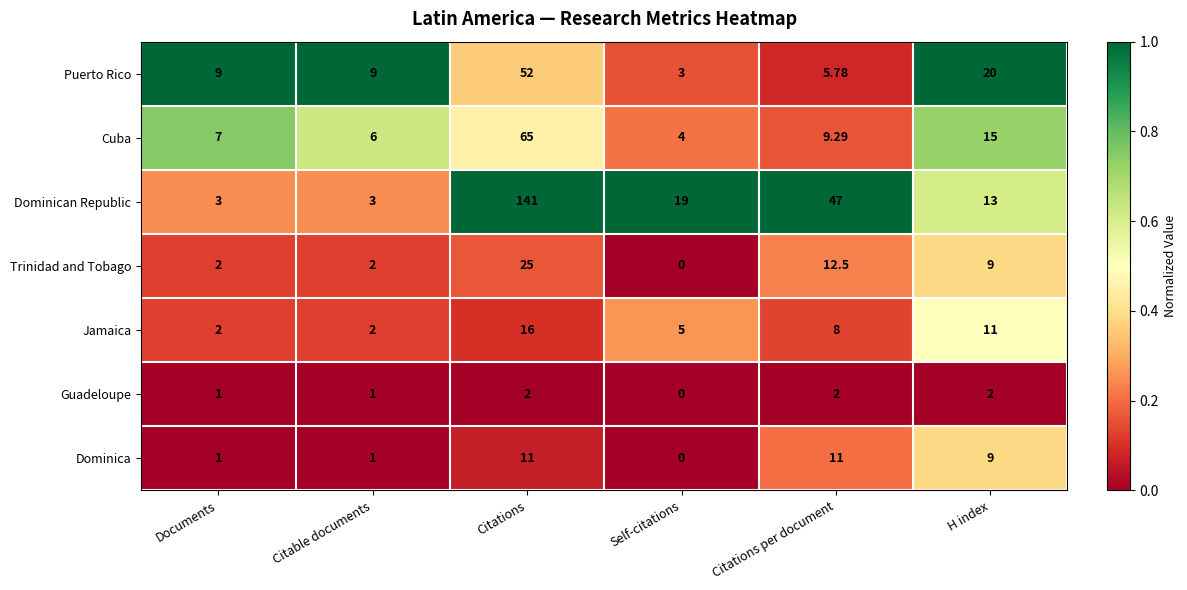

Which series has the largest total across all categories?

Dominican Republic